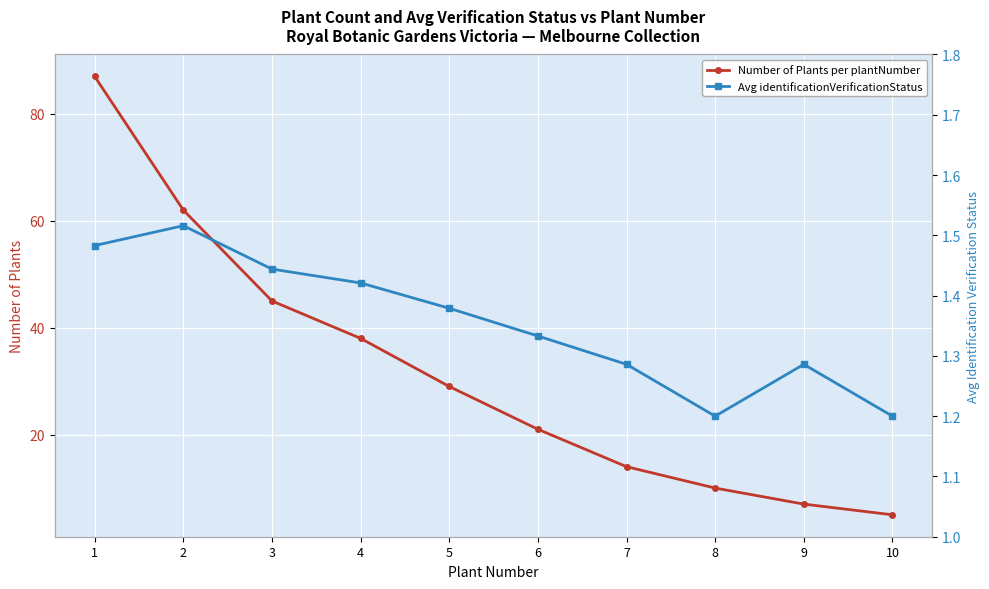

What is the difference between the highest and lowest values at 4?

36.6